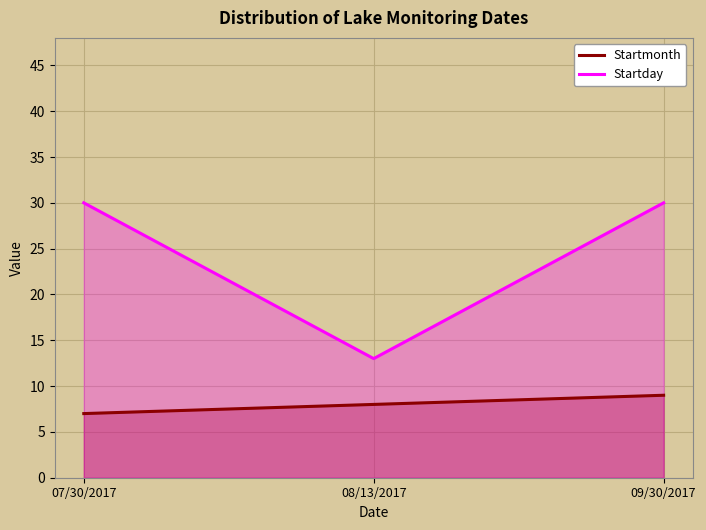

What is the label of the 3rd point from the left?

09/30/2017